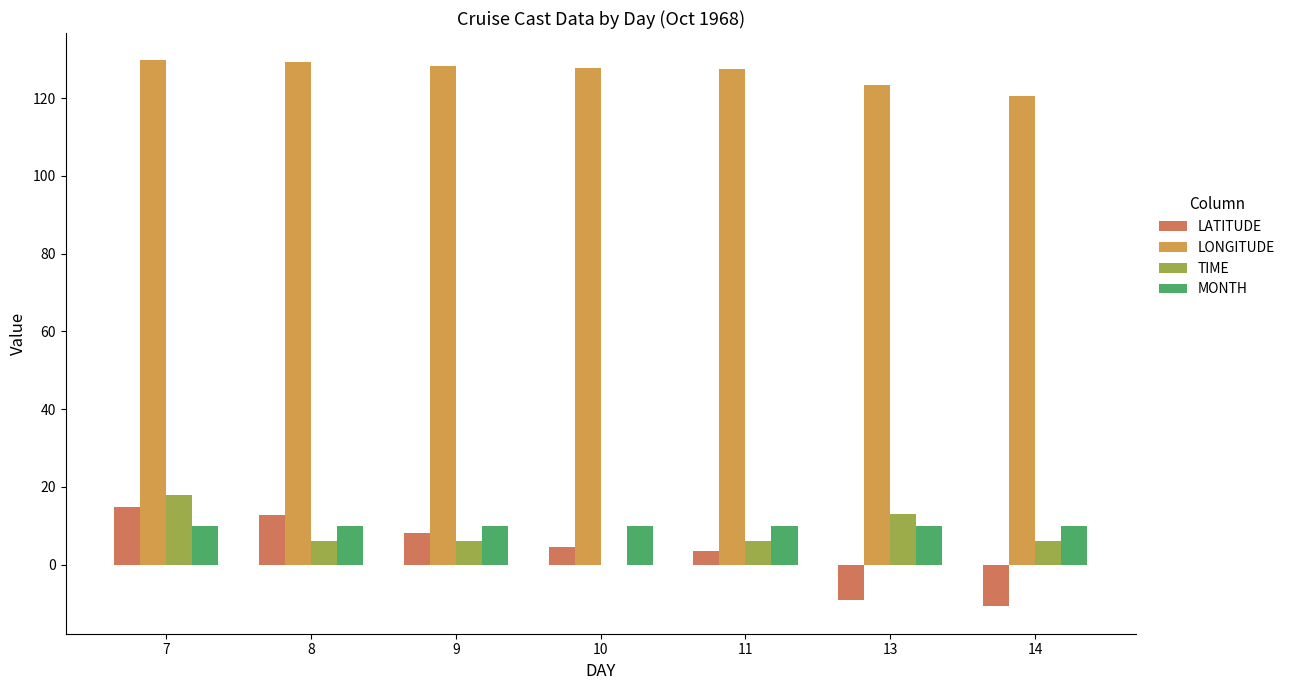

What is the greatest value displayed?

129.7